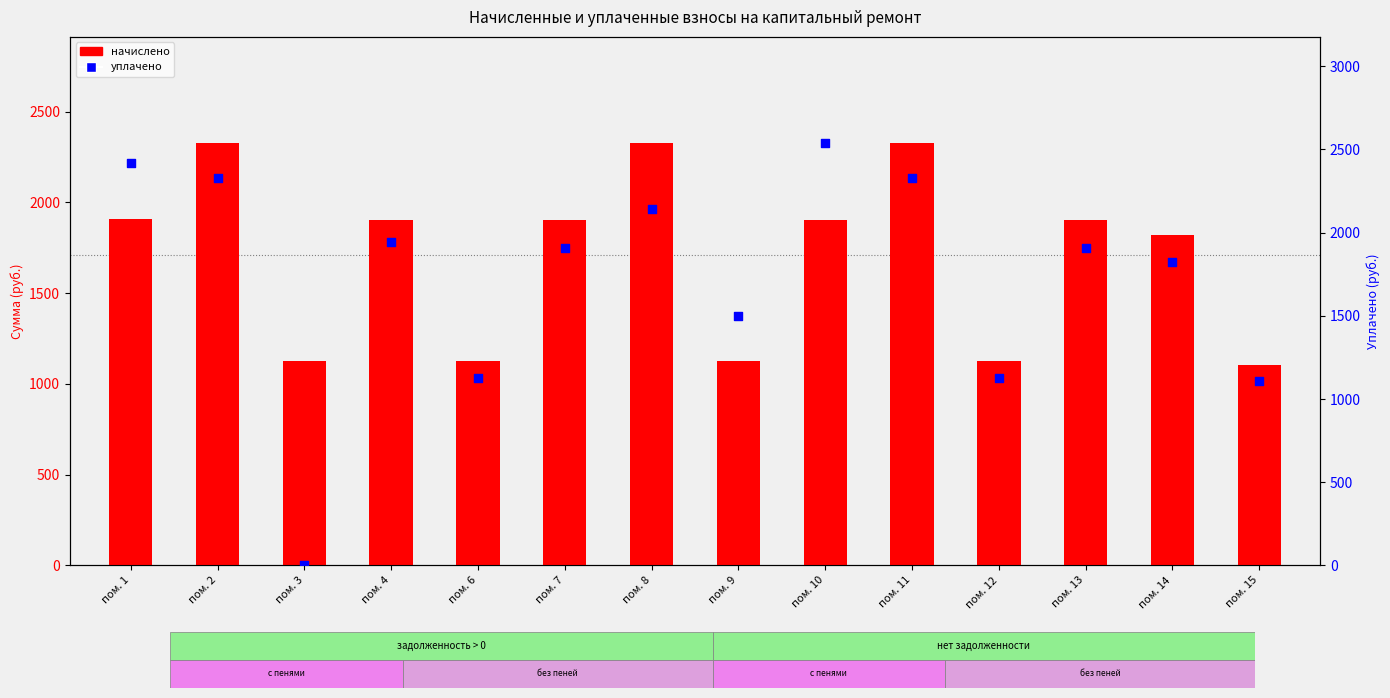

What is the total value across all series at пом. 4?

3847.9